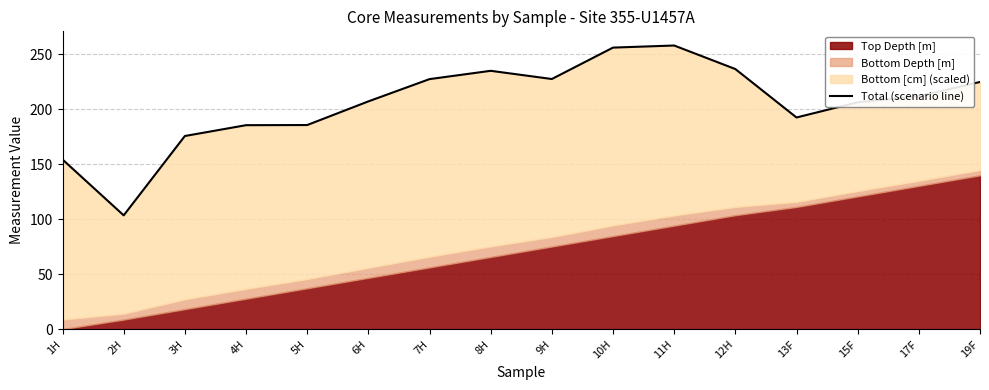

True or false: the data has more than 1 interior local peaks.

True